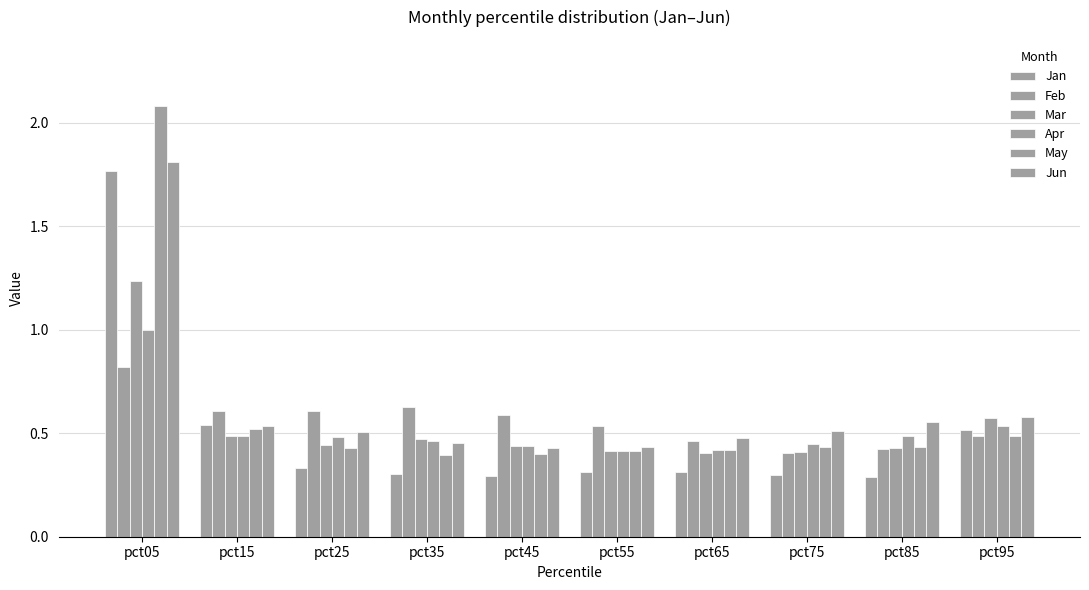

What is the value of the Jun bar at the 10th from the left?

0.6